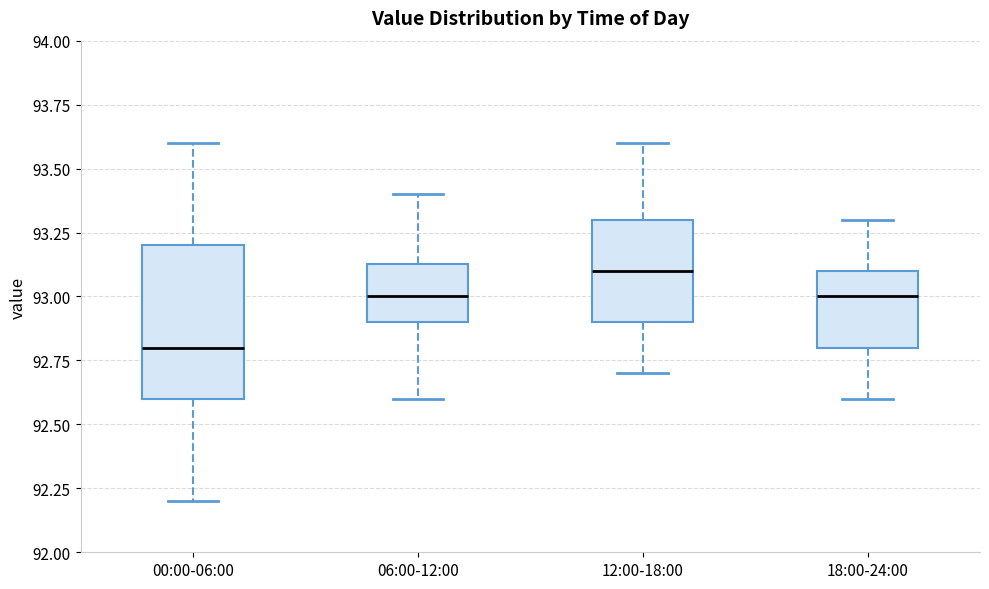

Where is the upper edge of the box for 06:00-12:00 on the y-axis? The values are not printed on the chart, so give them approximately, as read against the axis.

93.15